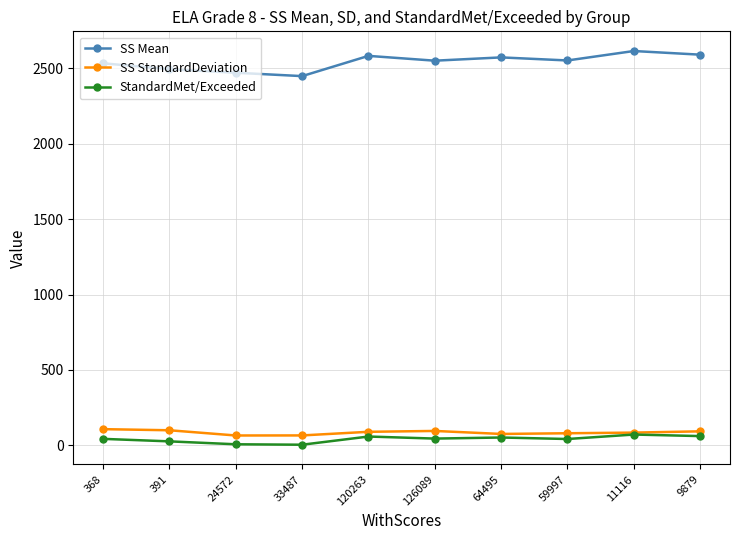

True or false: SS Mean and StandardMet/Exceeded cross at least once.

False